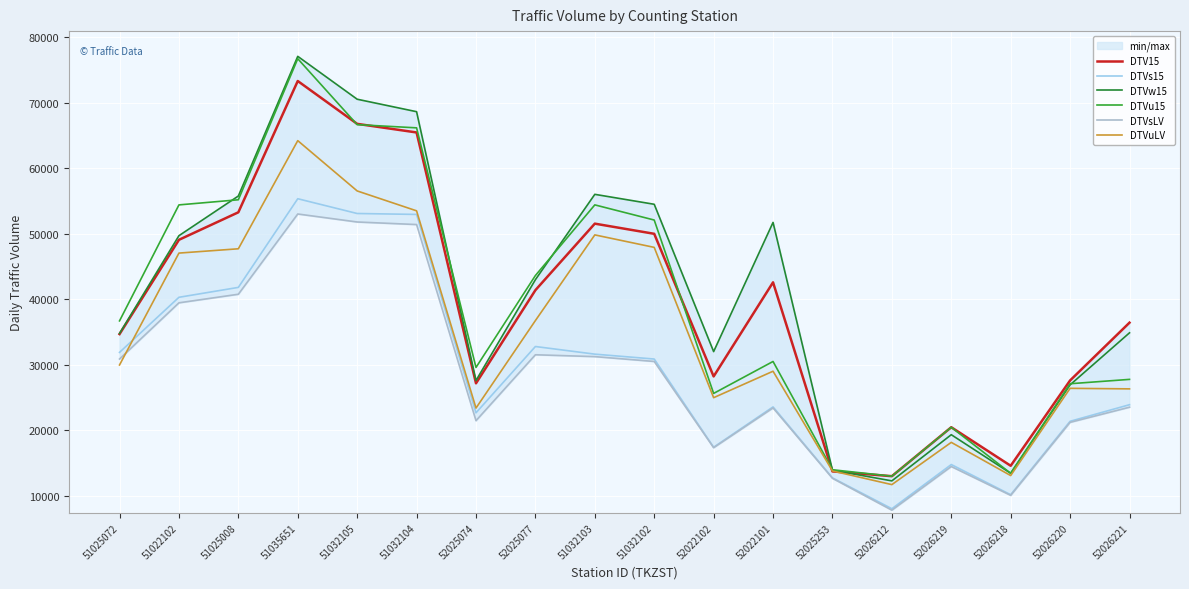

Reading right to left, extract all data points from this chart.

DTV15: 36422	27594	14564	20449	12973	13703	42581	28209	49992	51543	41383	27156	65470	66783	73326	53275	49073	34674
DTVs15: 23889	21356	10142	14752	8003	12714	23555	17396	30864	31612	32778	22653	52952	53092	55348	41808	40295	31882
DTVw15: 34867	26921	13416	19309	12255	13889	51729	32002	54501	56020	42986	27584	68641	70546	77094	55763	49704	34769
DTVu15: 27758	27093	13416	20449	12973	13957	30493	25615	52094	54409	43620	29579	66175	66664	76732	55190	54407	36693
DTVsLV: 23507	21197	10045	14449	7783	12651	23400	17324	30494	31234	31517	21452	51405	51795	53018	40761	39450	30869
DTVuLV: 26309	26391	13069	18138	11686	13771	29003	24962	47919	49825	36740	23376	53500	56539	64219	47704	47046	29958